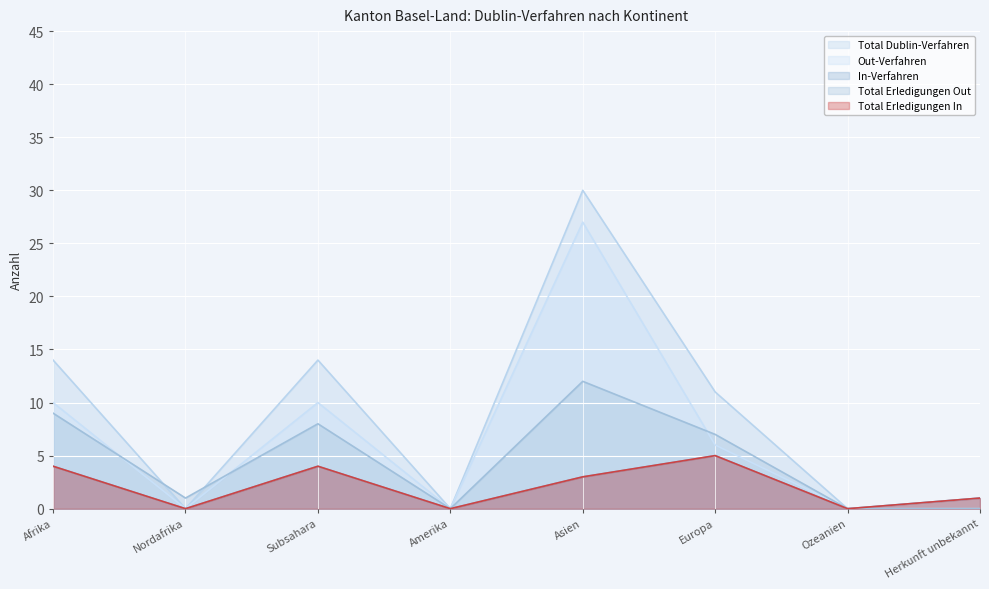

True or false: Total Erledigungen Out has more than 0 points higher than both neighbors.

True